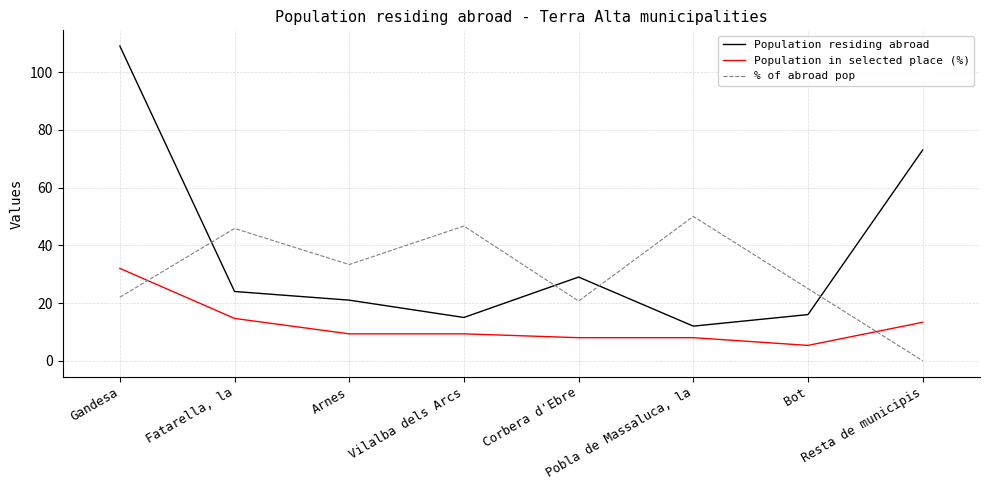

Reading right to left, what are all the values shown in this chart?

Population residing abroad: 73.0	16.0	12.0	29.0	15.0	21.0	24.0	109.0
Population in selected place (%): 13.3	5.3	8.0	8.0	9.3	9.3	14.7	32.0
% of abroad pop: 0.0	25.0	50.0	20.7	46.7	33.3	45.8	22.0